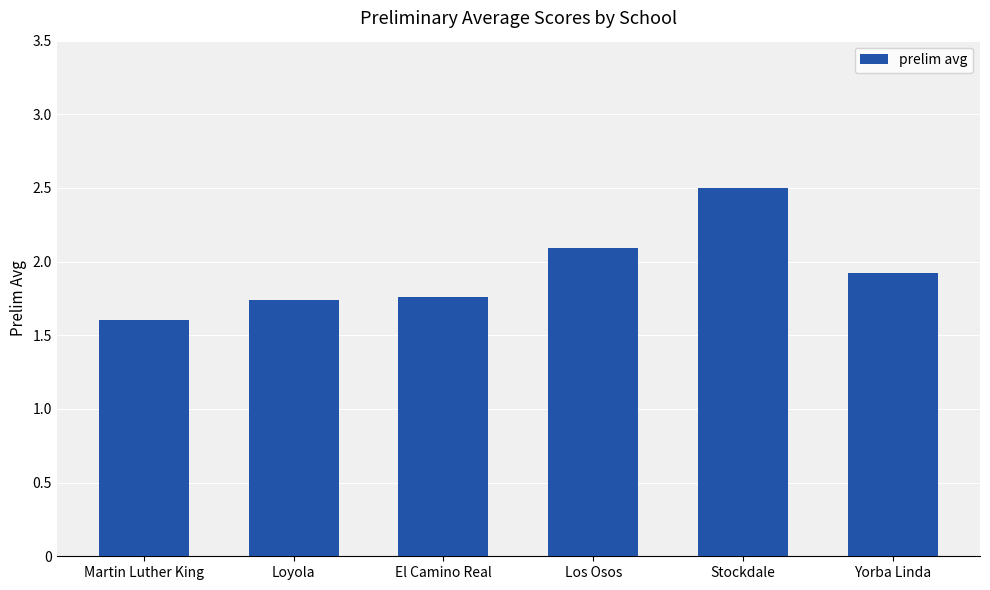

What is the change in value from Stockdale to Yorba Linda?

-0.6